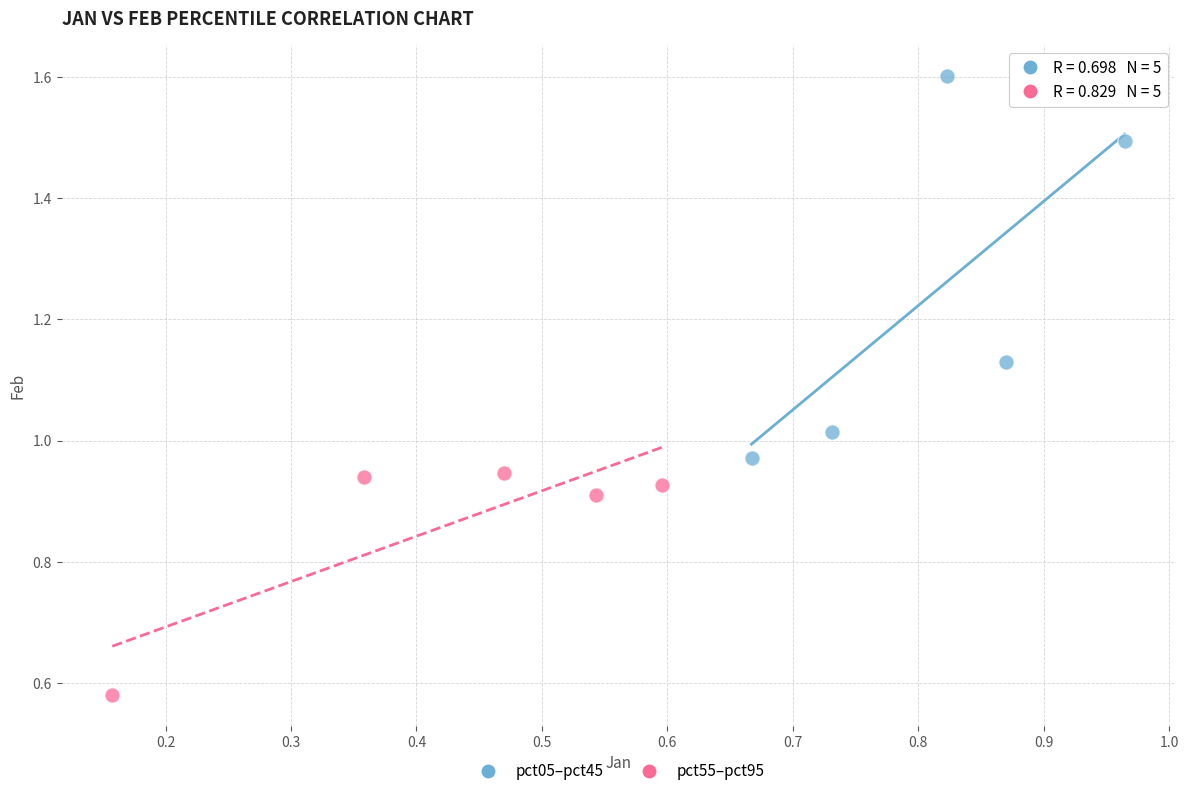

Which series has the widest spread of Y values?

pct05–pct45